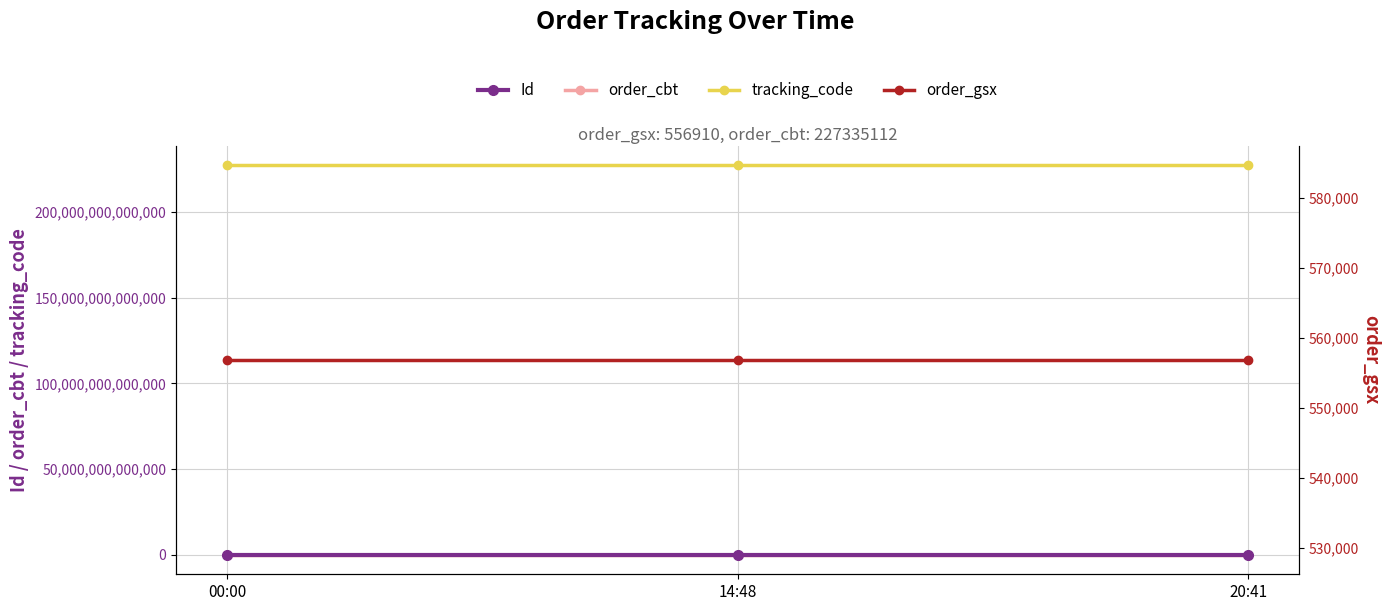

Which series has the largest range (max minus min)?

Id